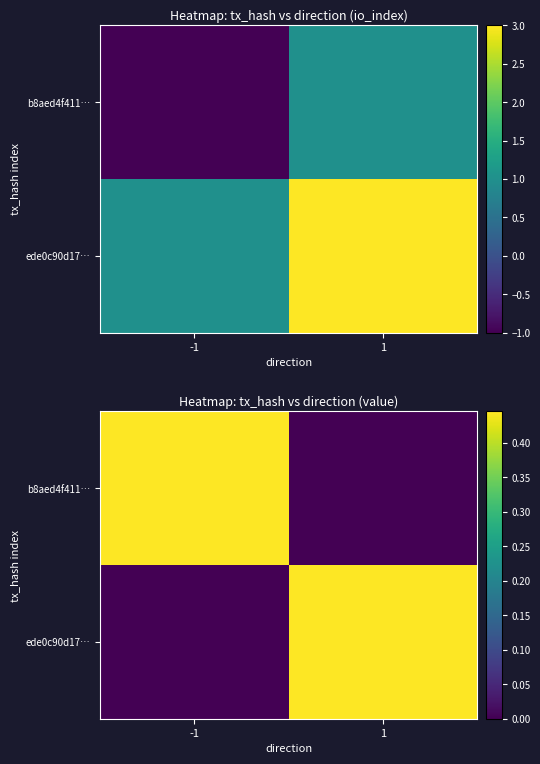

What is the sum of all b8aed4f411… values?

0.4